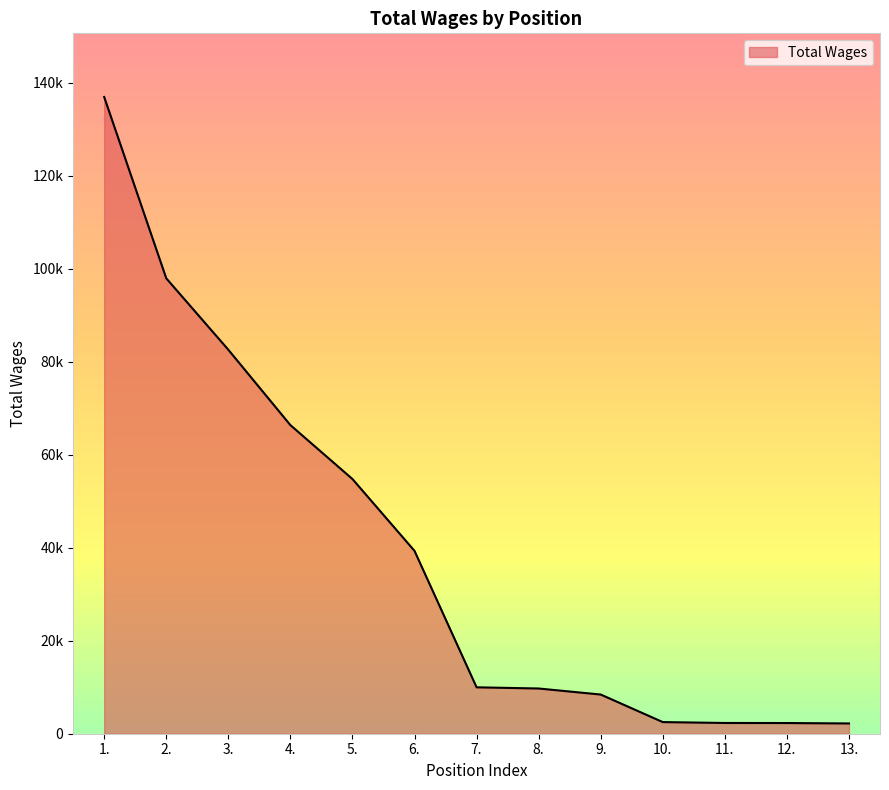

Approximately how many times larger is the value at 1. compared to 9.?

16.2